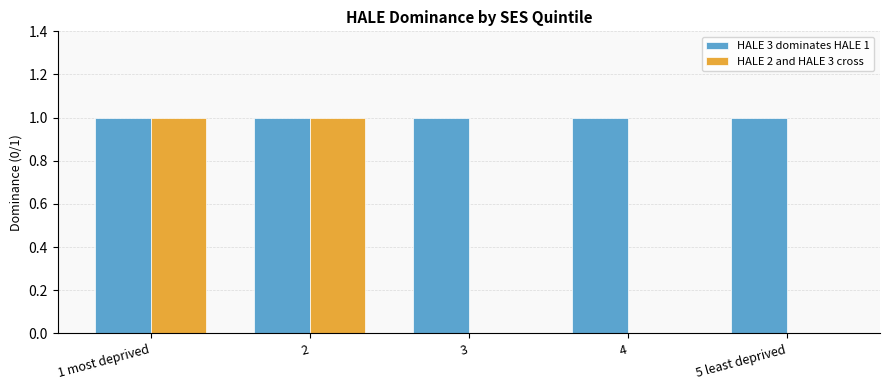

What are all the series names shown in the legend?

HALE 3 dominates HALE 1, HALE 2 and HALE 3 cross